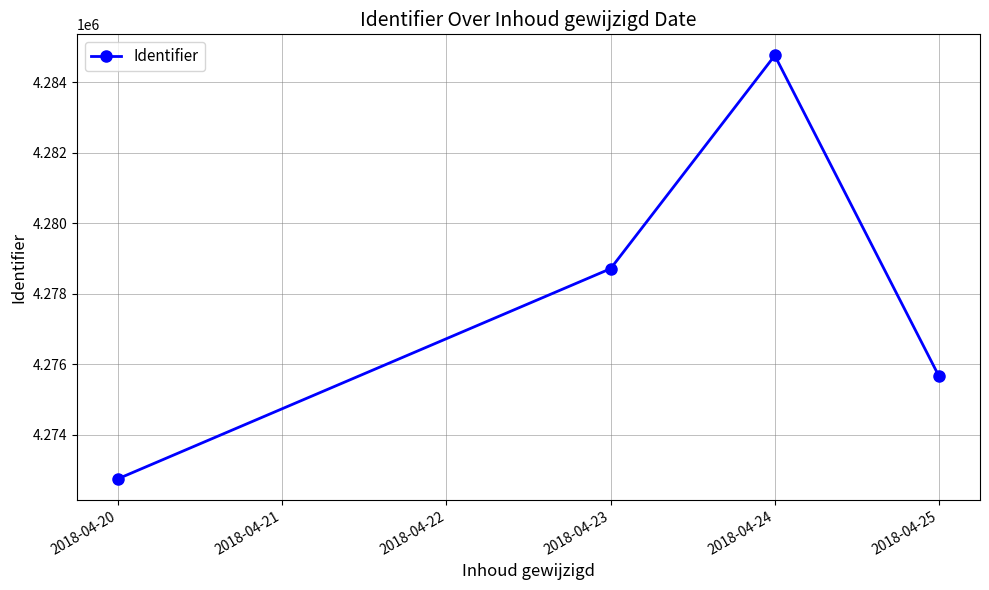

Which has a higher value, 2018-04-24 or 2018-04-23?

2018-04-24